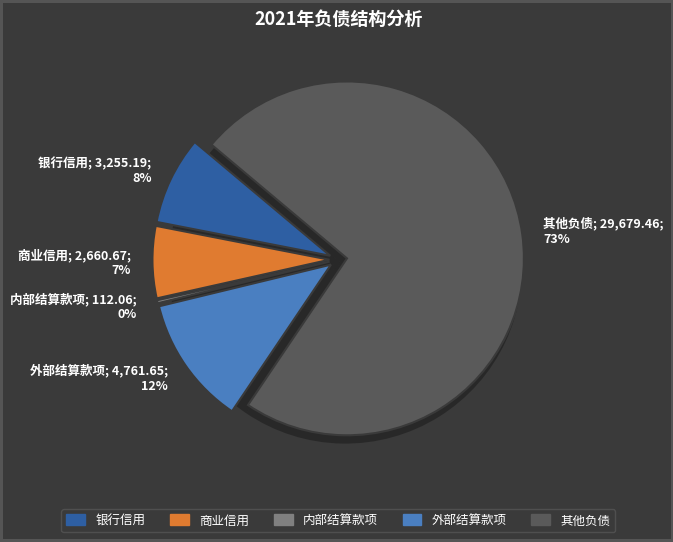

How many segments does this pie chart have?

5